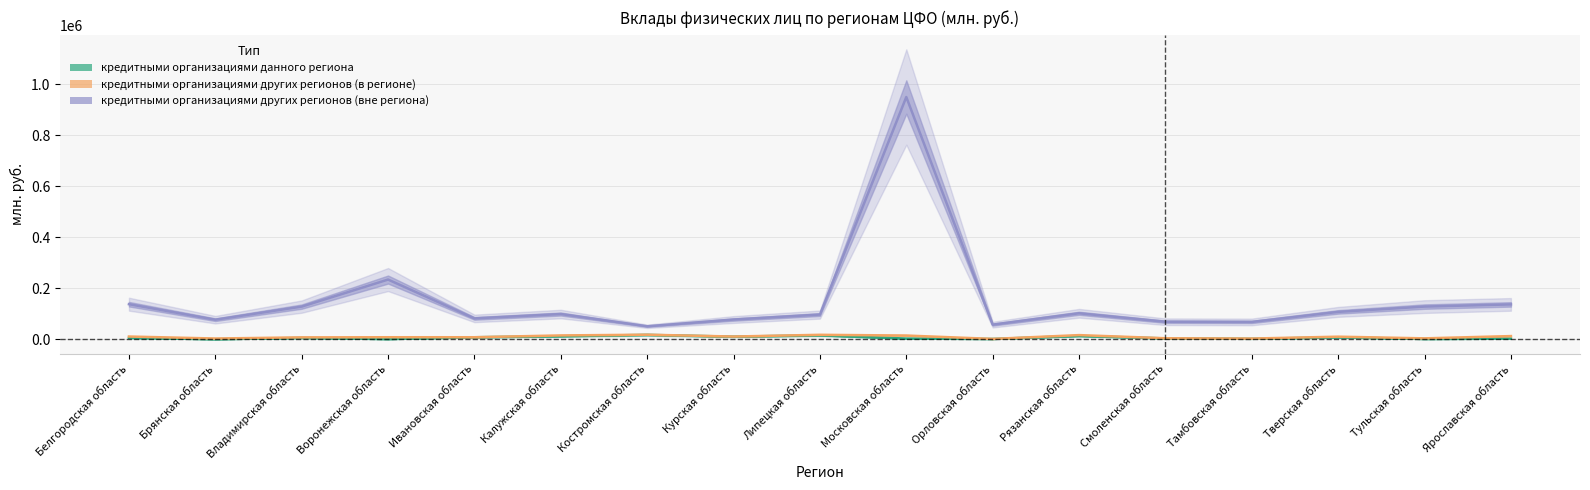

Reading right to left, list all the values displayed in this chart.

кредитными организациями данного региона: Ярославская область=2149	Тульская область=925	Тверская область=7120	Тамбовская область=1592	Смоленская область=3084	Рязанская область=12844	Орловская область=950	Московская область=2473	Липецкая область=15318	Курская область=9977	Костромская область=16984	Калужская область=11741	Ивановская область=7654	Воронежская область=550	Владимирская область=4960	Брянская область=0	Белгородская область=5015
кредитными организациями других регионов (в регионе): Ярославская область=12229	Тульская область=3331	Тверская область=9918	Тамбовская область=2539	Смоленская область=3738	Рязанская область=16091	Орловская область=1177	Московская область=14399	Липецкая область=17256	Курская область=10449	Костромская область=17641	Калужская область=14833	Ивановская область=7678	Воронежская область=7731	Владимирская область=7175	Брянская область=2709	Белгородская область=10492
кредитными организациями других регионов (вне региона): Ярославская область=136429	Тульская область=127878	Тверская область=107096	Тамбовская область=67717	Смоленская область=68488	Рязанская область=101639	Орловская область=57149	Московская область=949168	Липецкая область=96593	Курская область=77087	Костромская область=50631	Калужская область=98657	Ивановская область=81567	Воронежская область=233803	Владимирская область=127747	Брянская область=76444	Белгородская область=137287